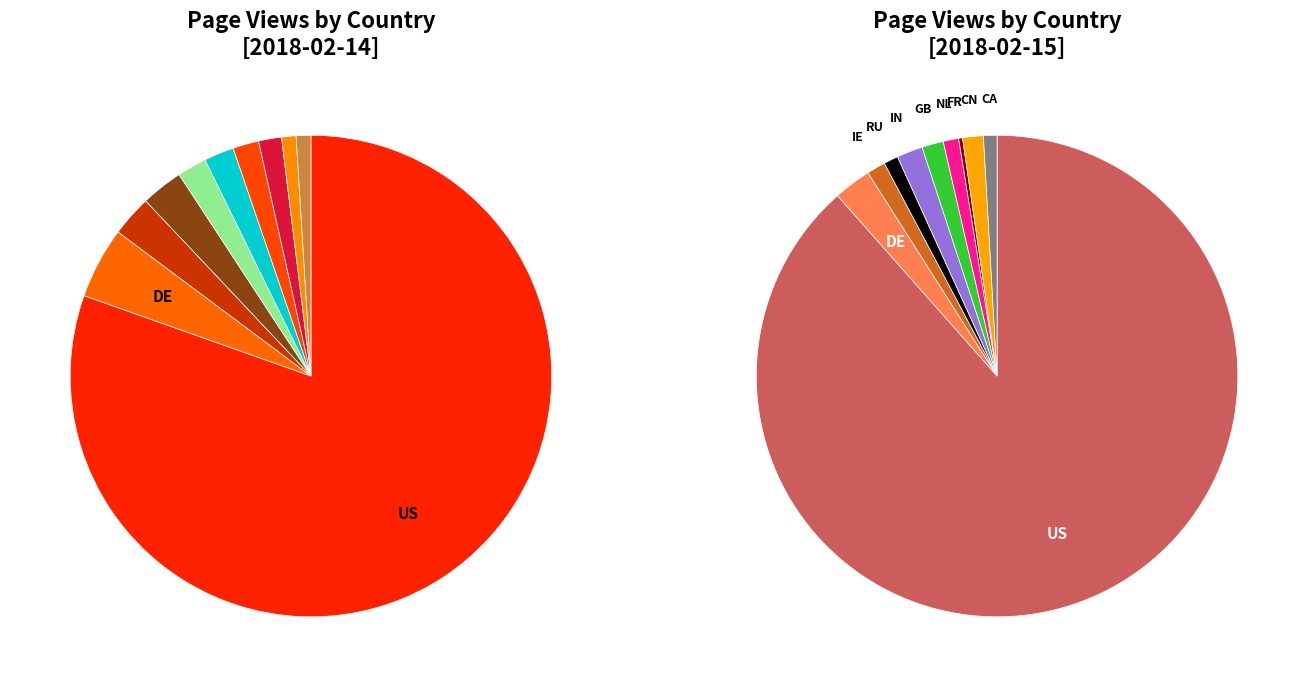

To the nearest percent, what is the average slice percentage?

10%